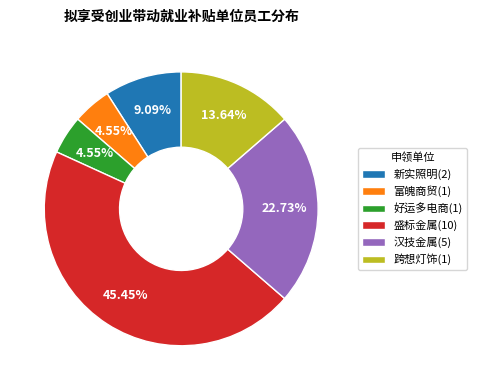

Between 新实照明(2) and 富魄商贸(1), which is larger?

新实照明(2)